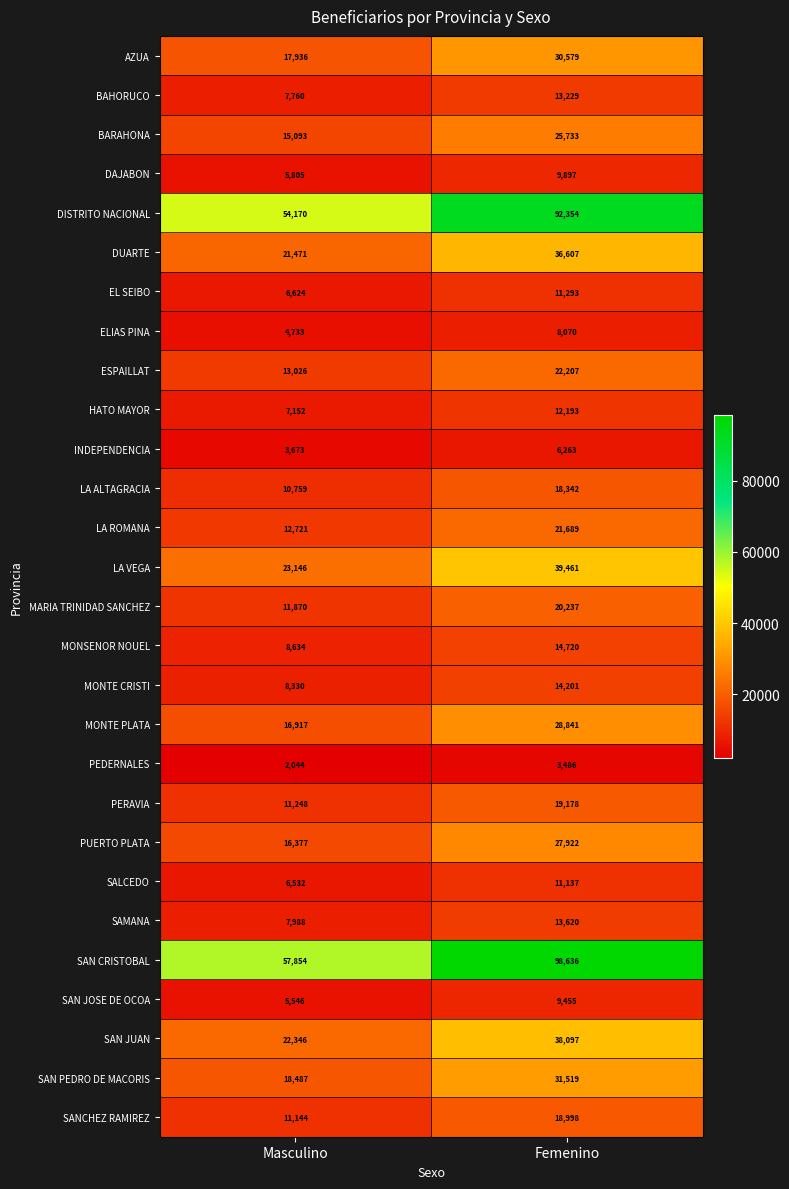

What is the spread (max minus min) of values at Masculino?

55810